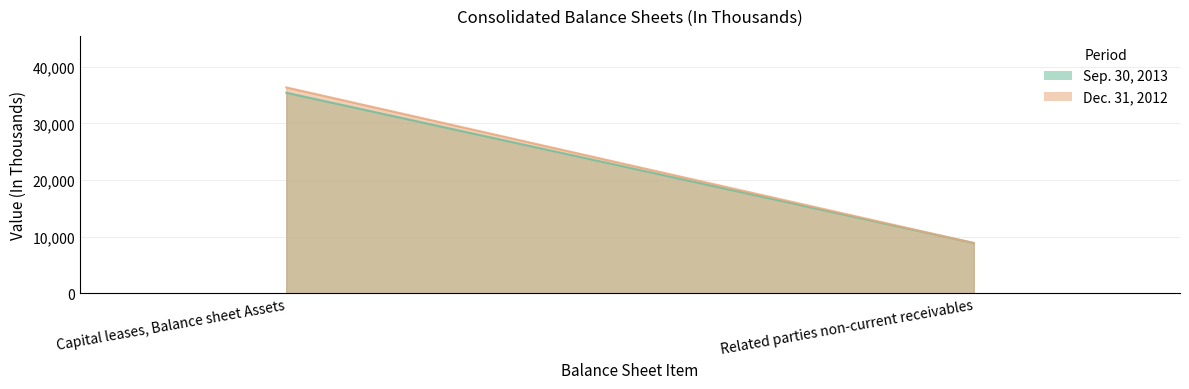

Is the value of Sep. 30, 2013 at Capital leases, Balance sheet Assets greater than the value of Dec. 31, 2012 at Capital leases, Balance sheet Assets?

No